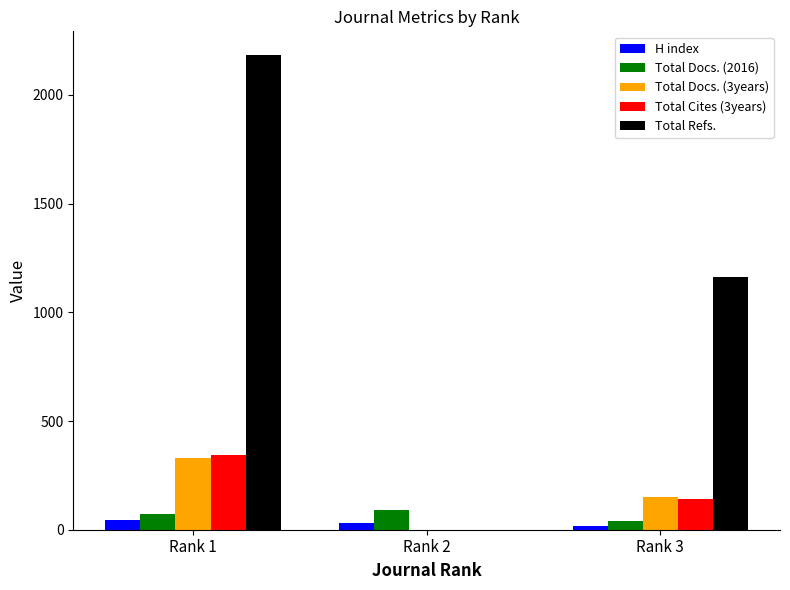

What value does the H index series have at Rank 2?

29